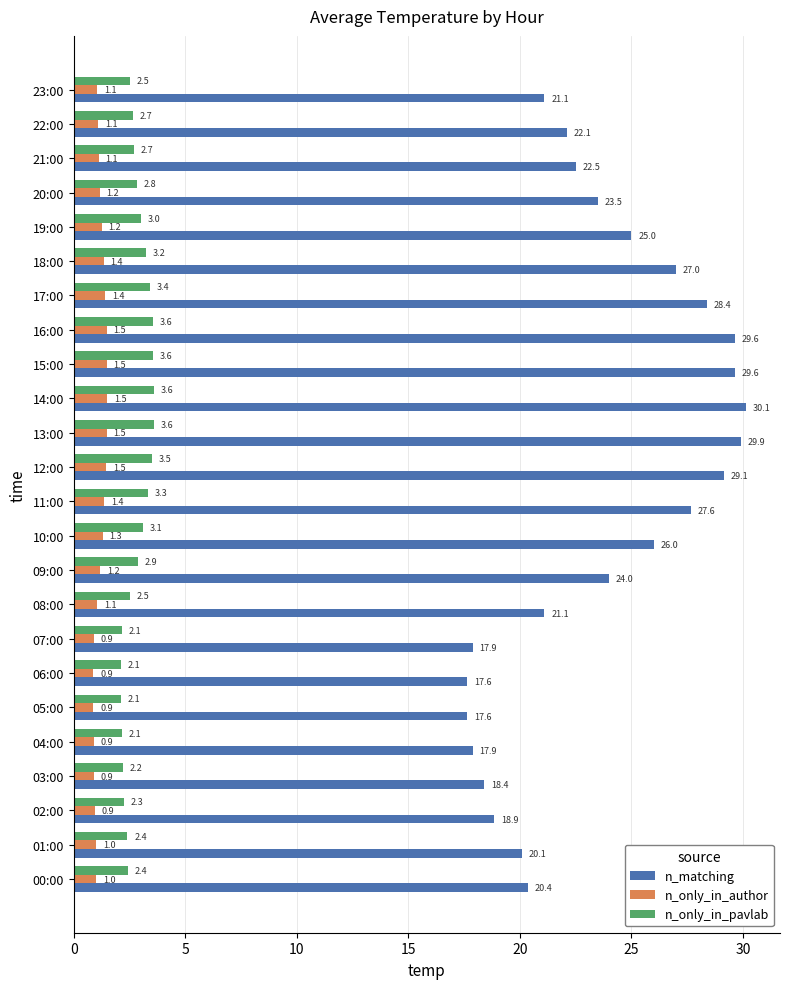

The n_only_in_pavlab series shows 1.5 at 19:00. True or false?

False